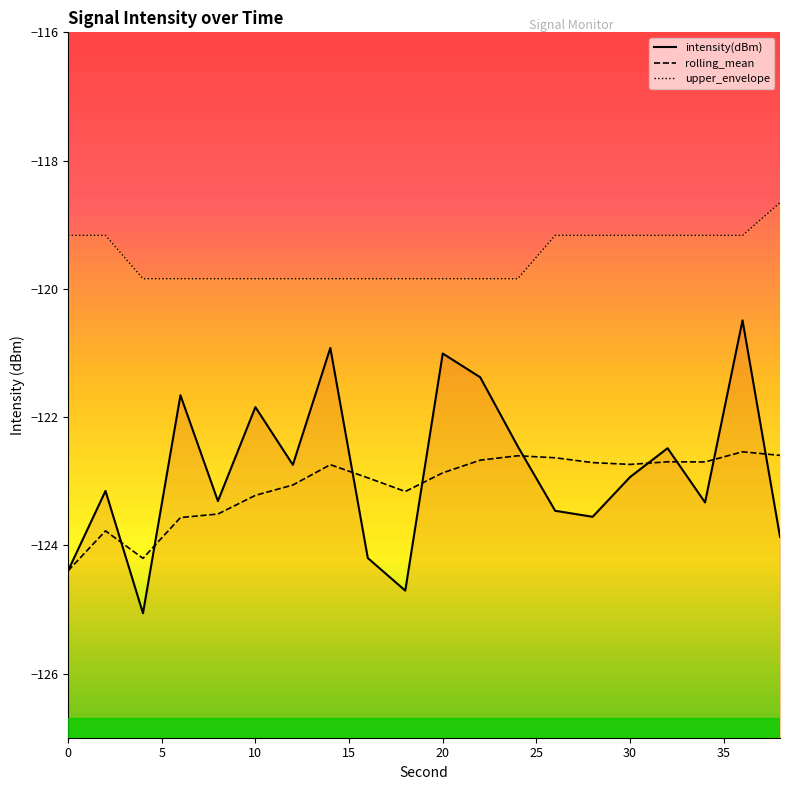

What are all the series names shown in the legend?

intensity(dBm), rolling_mean, upper_envelope